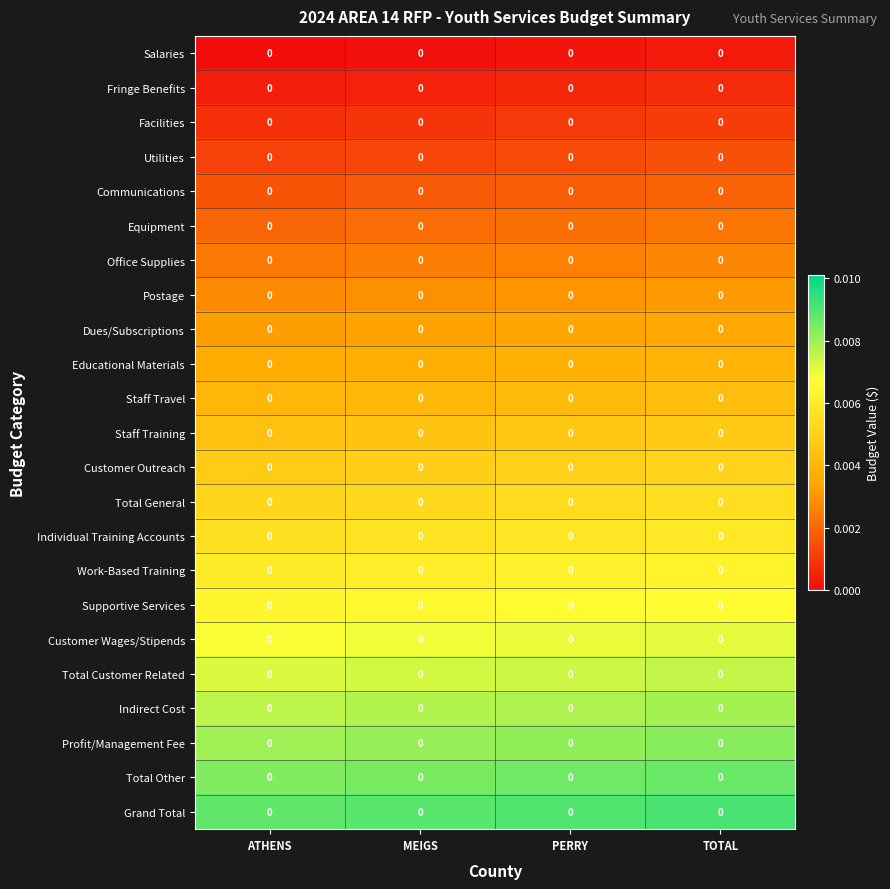

Is the value of Facilities at ATHENS greater than the value of Staff Travel at PERRY?

No